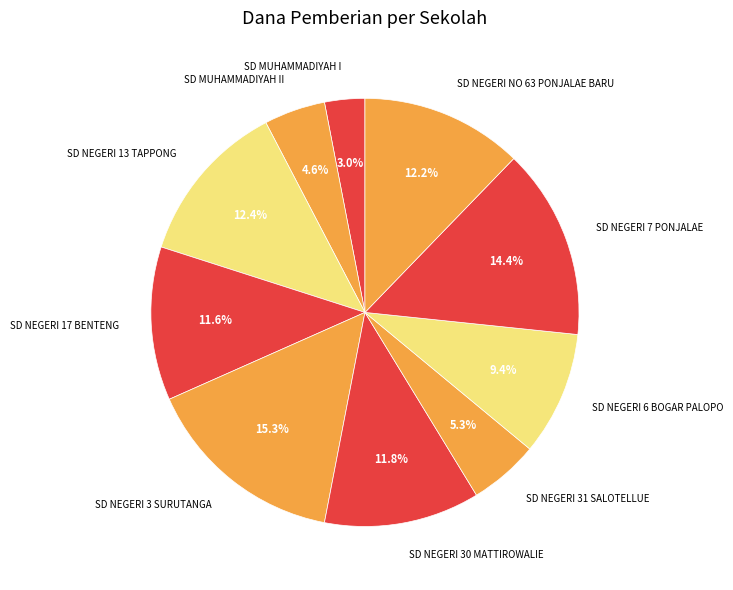

To the nearest percent, what percentage of the pie is SD NEGERI 7 PONJALAE?

14%